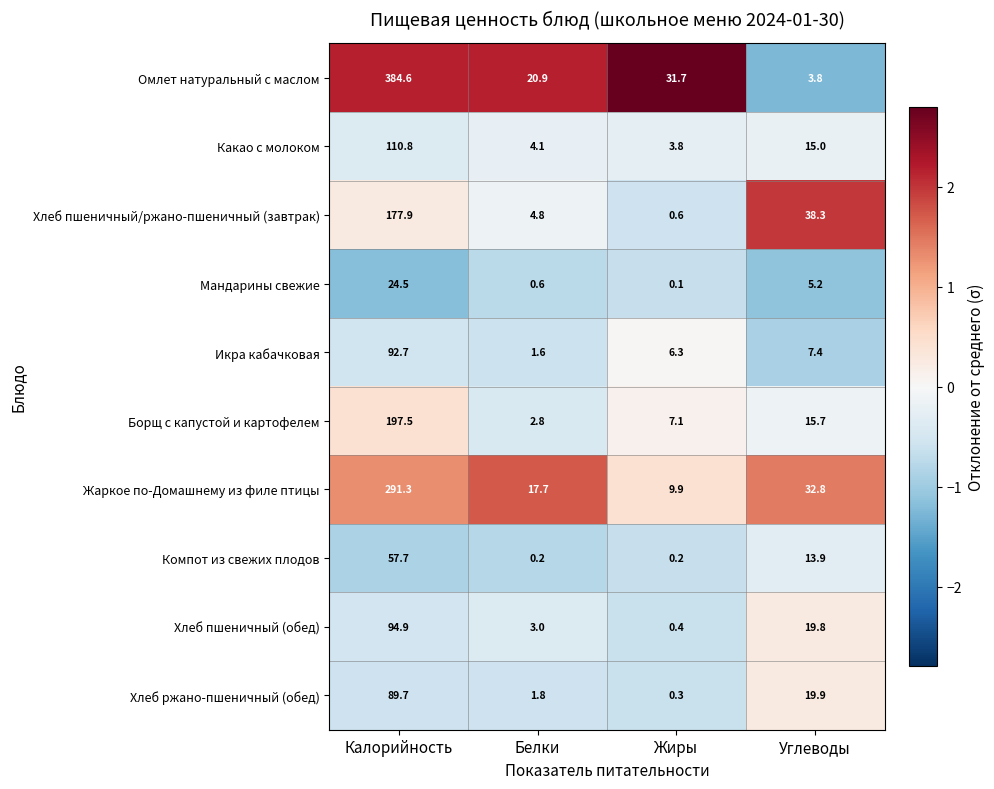

What is the average value of the Хлеб пшеничный/ржано-пшеничный (завтрак) series?

55.4